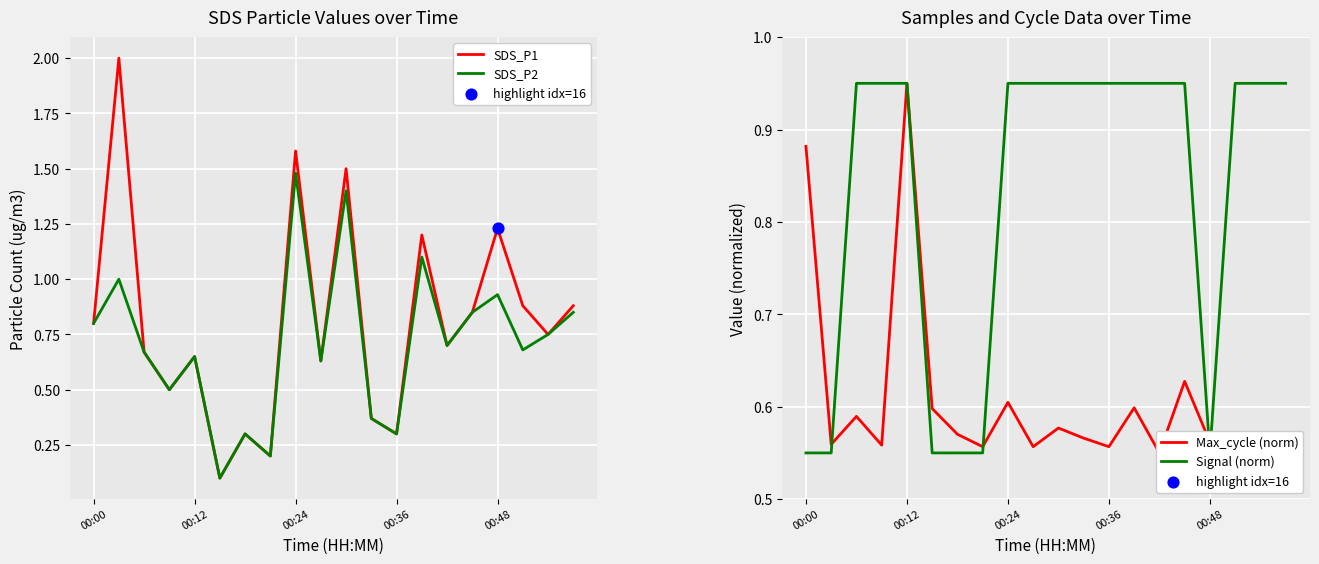

At how many categories does at least one series exceed 0?

20